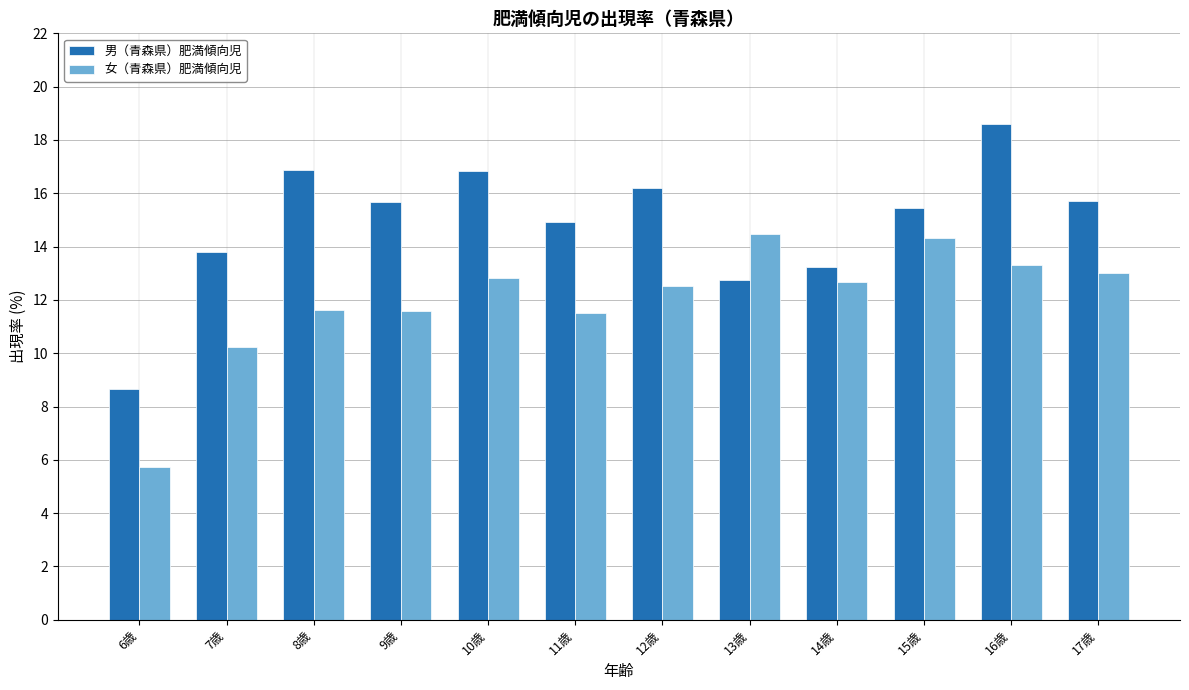

What is the sum of all 男（青森県）肥満傾向児 values?

178.7